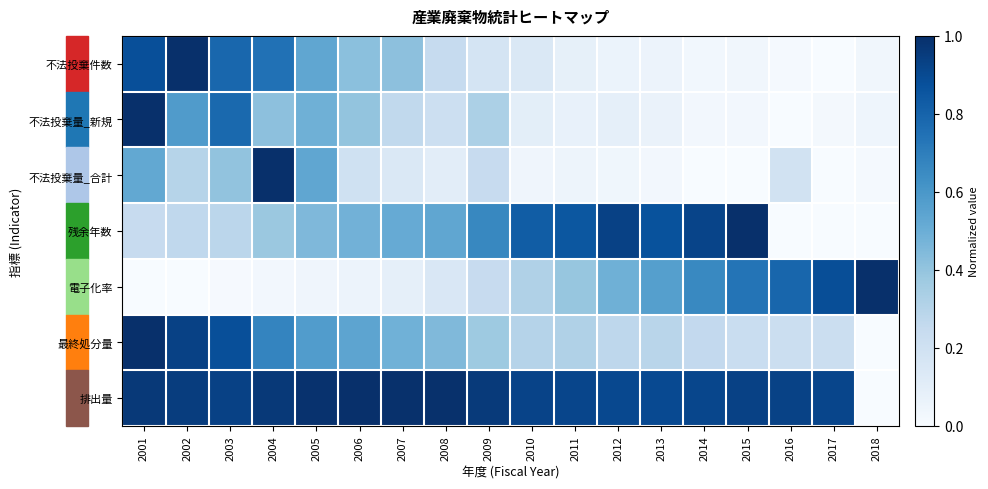

At which category is the sum across all series the highest?

2001